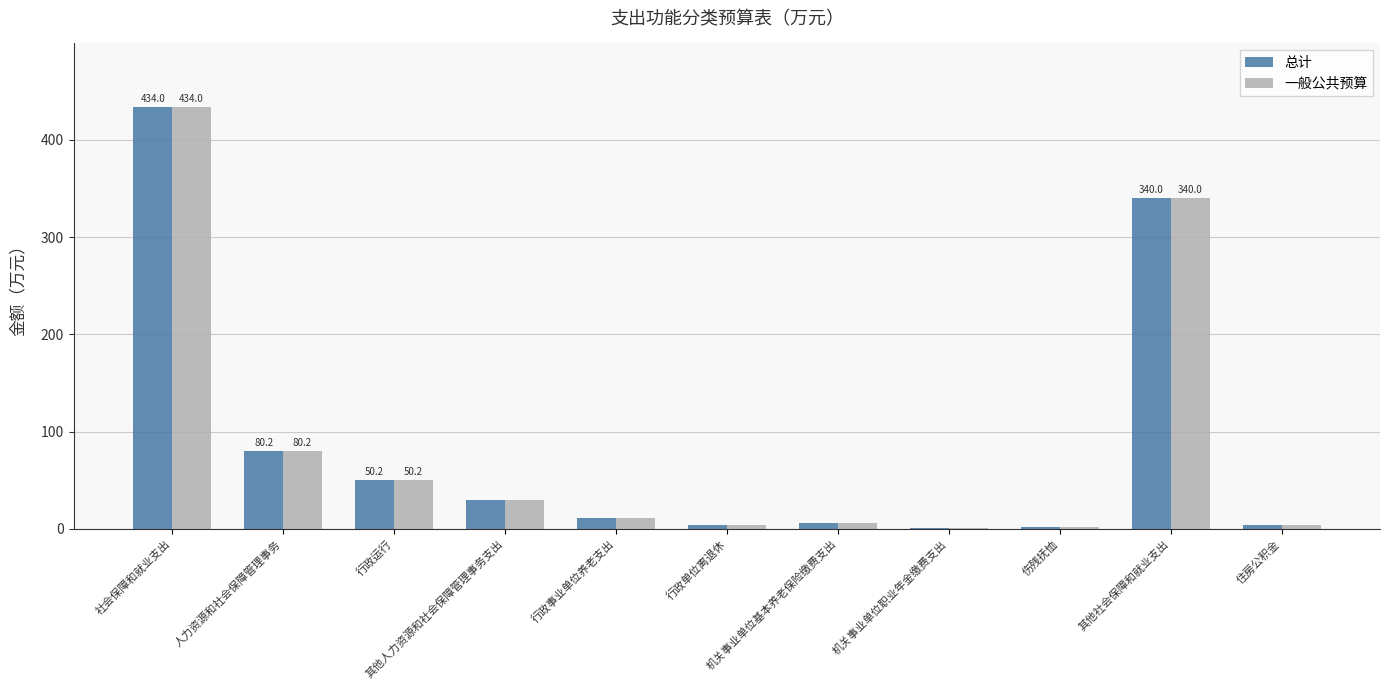

What is the total value across all series at 机关事业单位基本养老保险缴费支出?

12.5